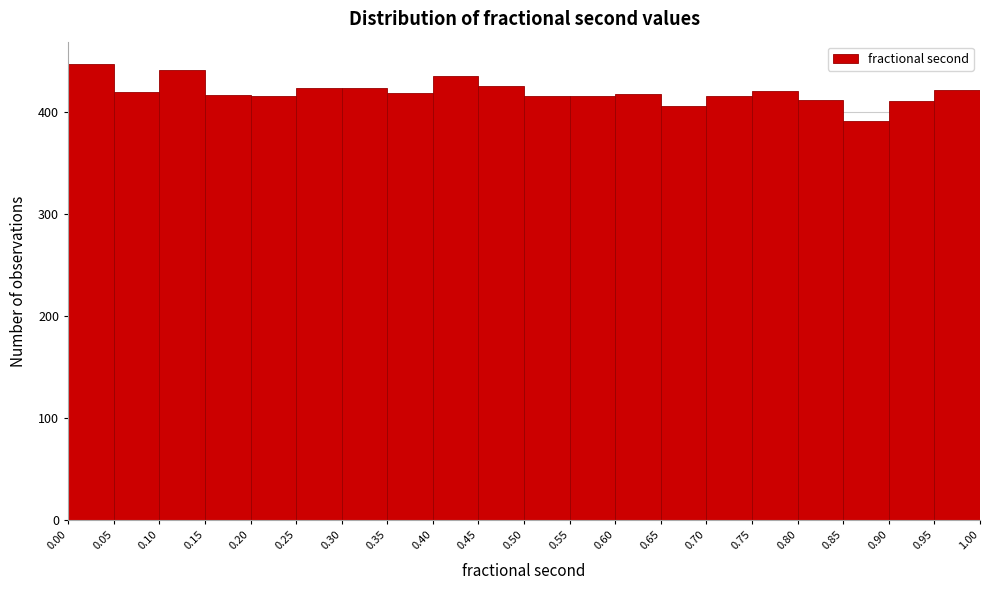

What is the height of the bar covering 0.45 to 0.50 on the x-axis? The values are not printed on the chart, so give them approximately, as read against the axis.

430